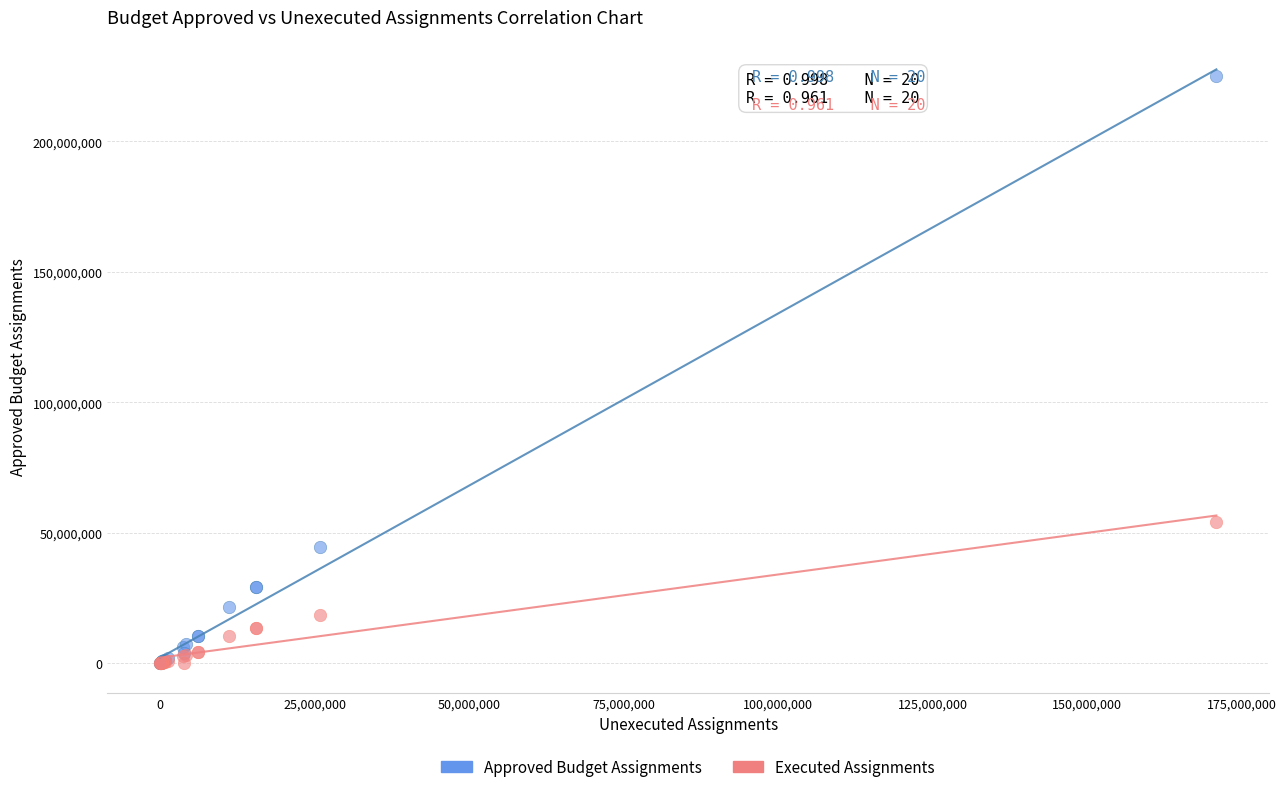

In the Approved Budget Assignments series, what Y value is closest to 112474342?

44340032.0